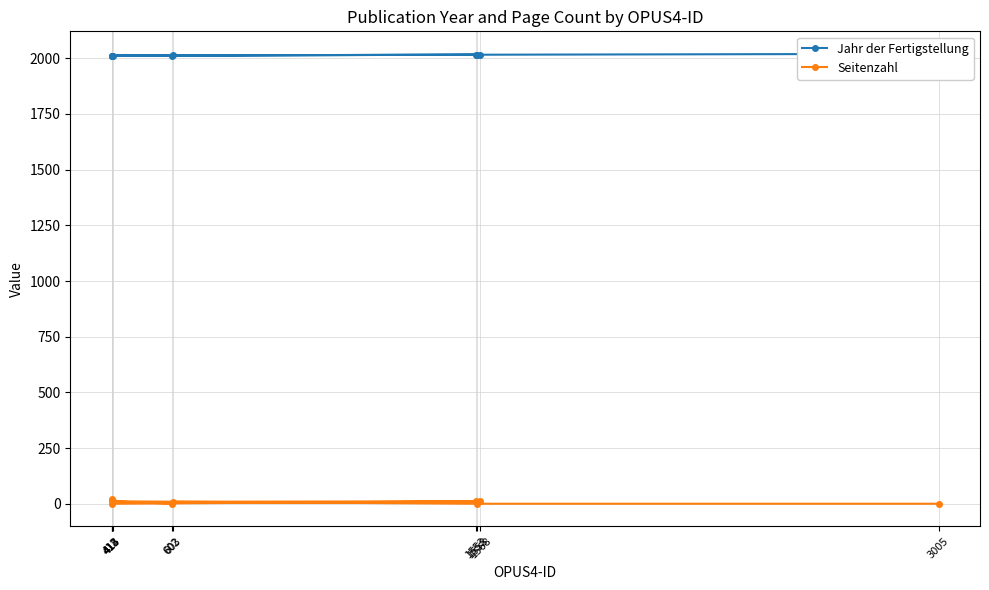

Where is the first local maximum for Seitenzahl?

412